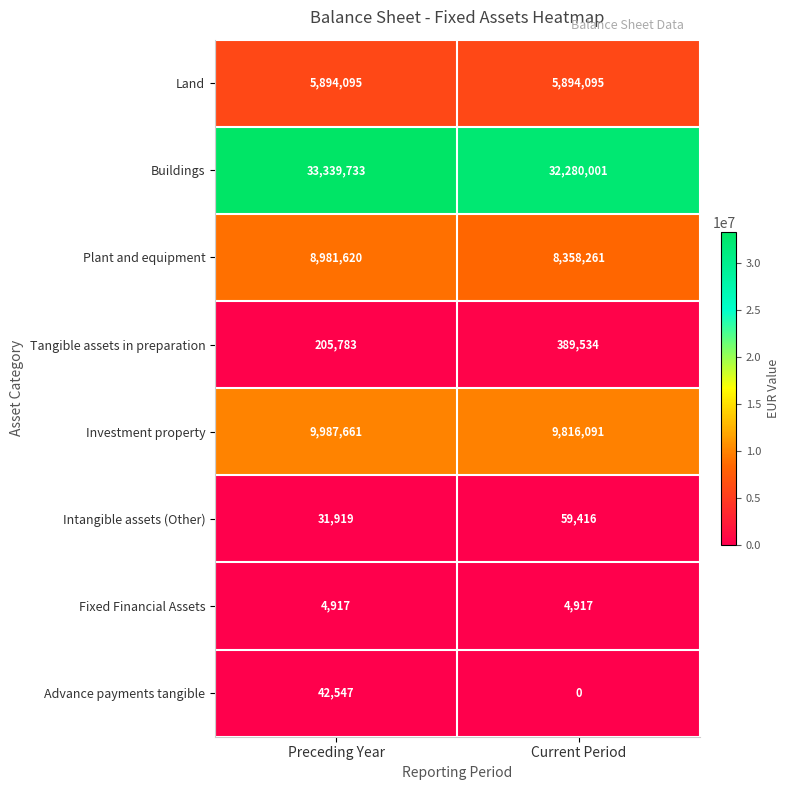

At which label is Tangible assets in preparation closest to 297658?

Preceding Year